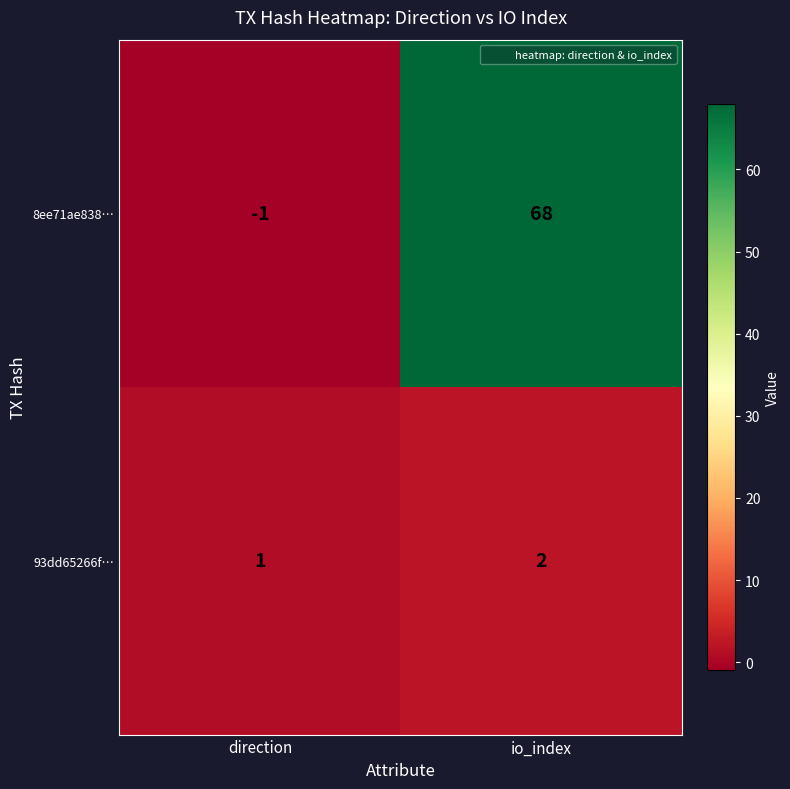

True or false: 8ee71ae838… has a value of -1 at direction.

True